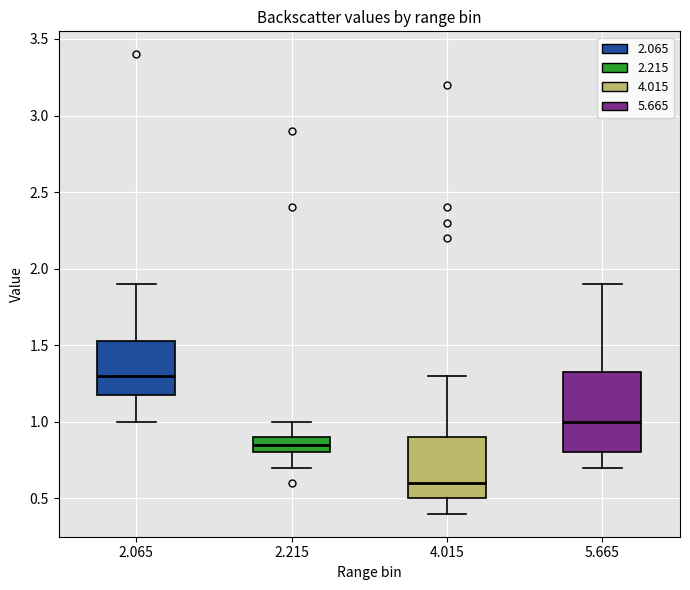

Which box's median line is the highest?

2.065